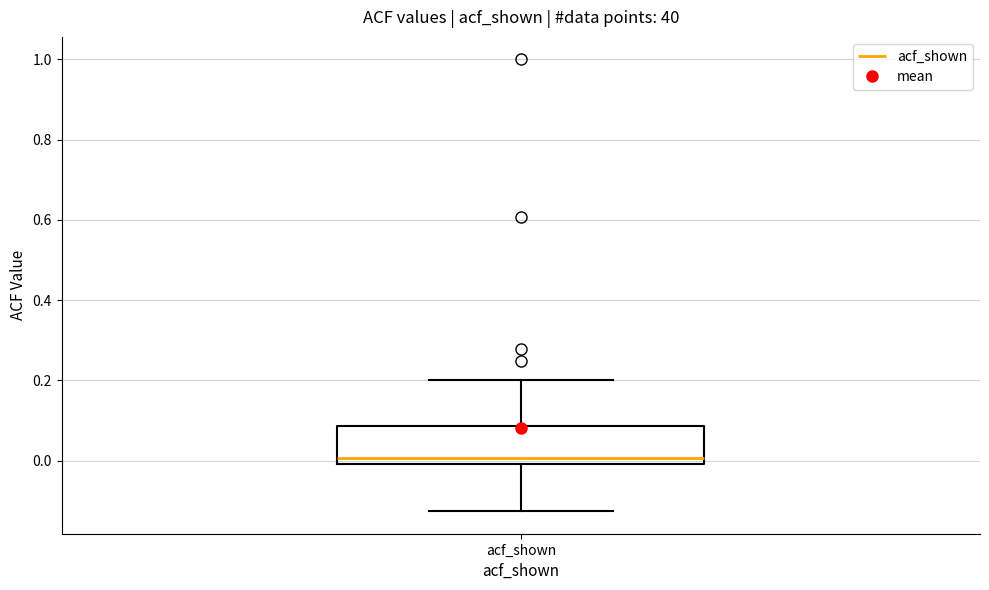

Read this box plot against the y-axis: the position of the median line, the range covered by the box, and the ends of both whiskers. The values are not printed on the chart, so give them approximately, as read against the axis.

median 0.00 (just above the box's lower edge), box 0.00 to 0.08, whiskers -0.12 to 0.20